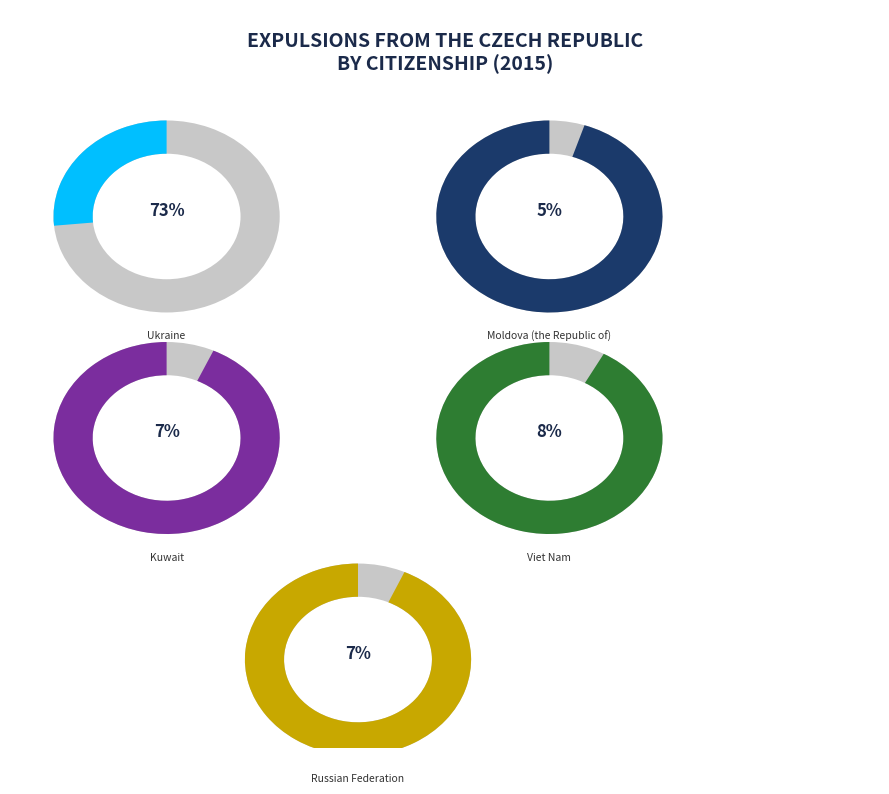

Rank the categories by value from lowest to highest.

Moldova (the Republic of), Russian Federation, Kuwait, Viet Nam, Ukraine